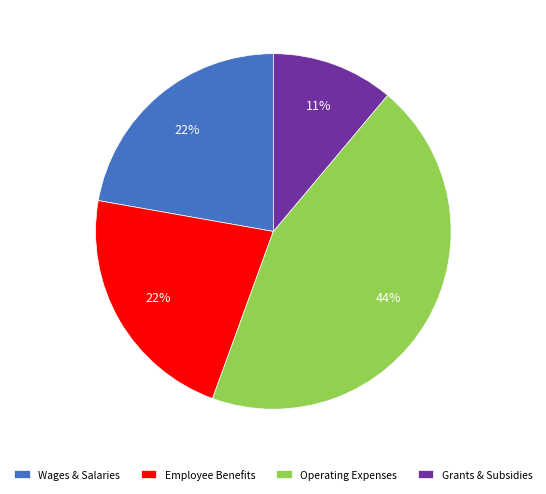

The Employee Benefits slice represents 22% of the pie. True or false?

True